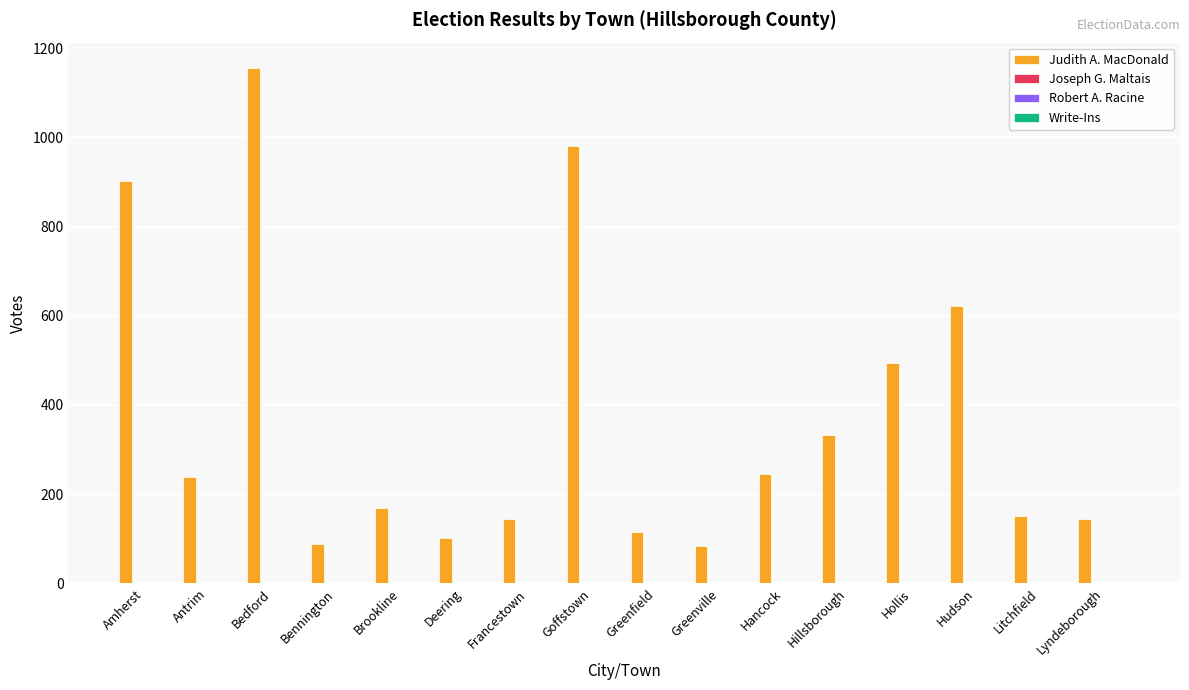

What is the greatest value displayed?

1155